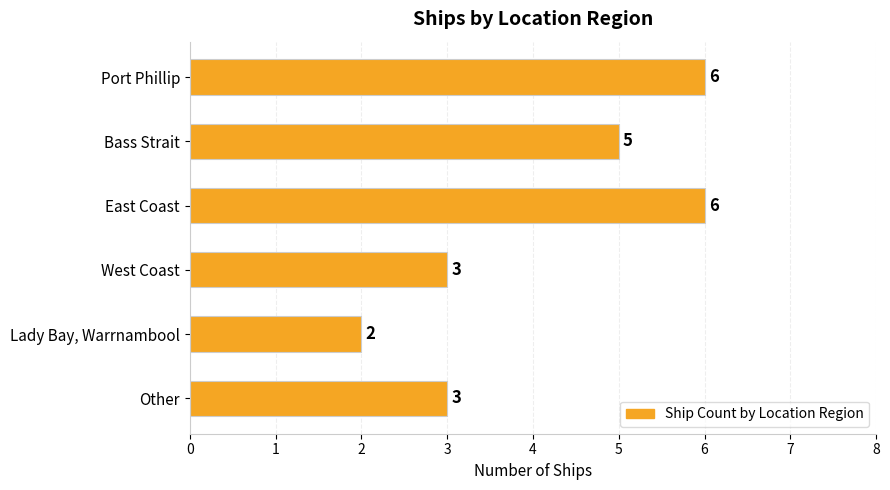

Reading top to bottom, what are all the values shown in this chart?

6	5	6	3	2	3